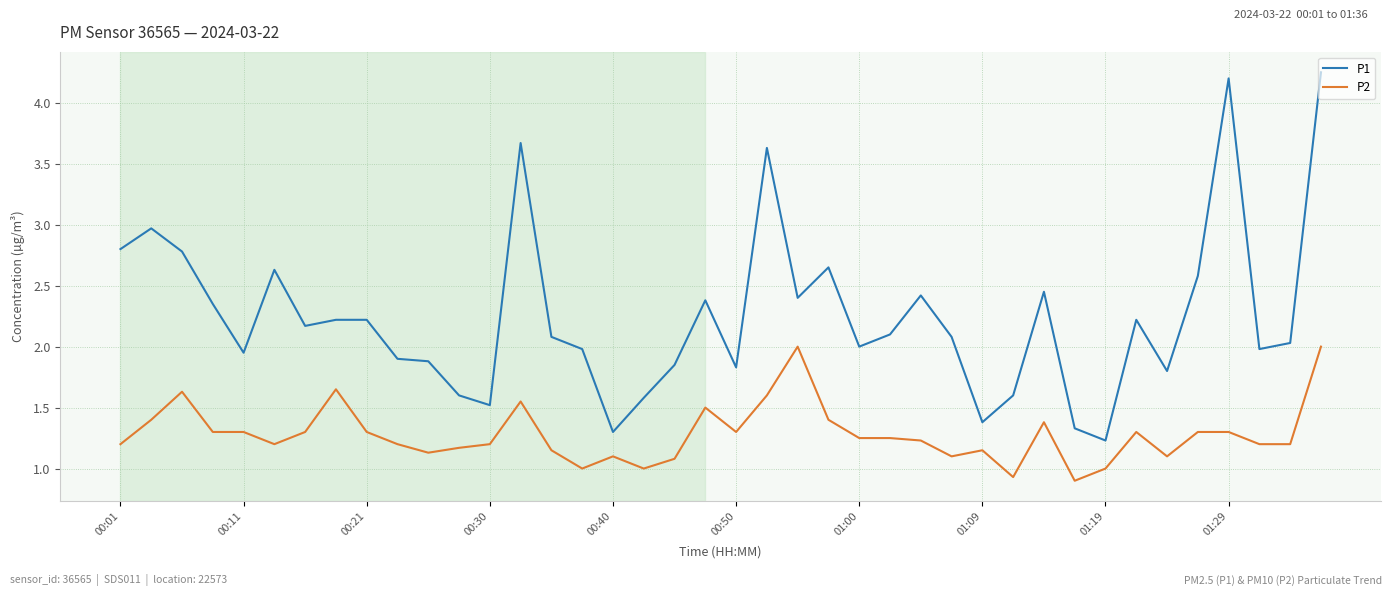

Which series has the widest spread of values?

P1